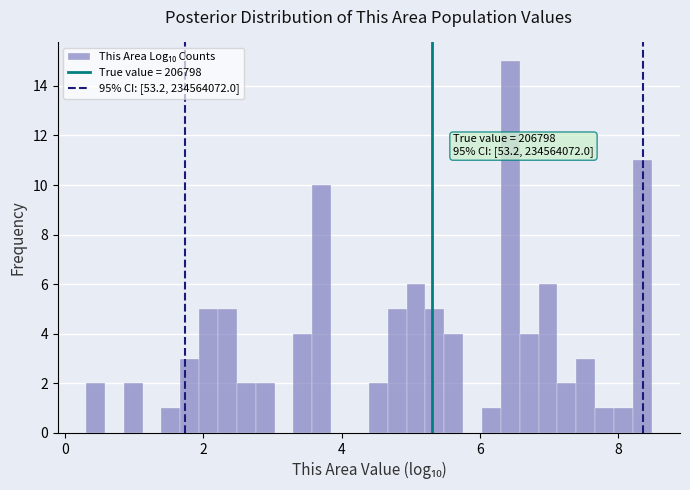

Read against the x-axis, roughly where is the centre of the tallest bar?

6.4